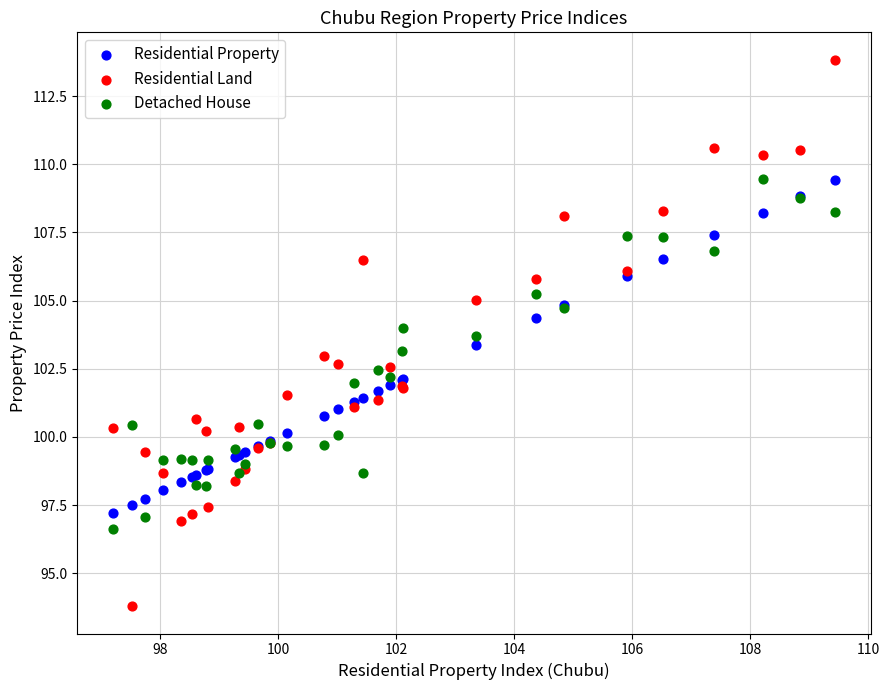

What are all the series names shown in the legend?

Residential Property, Residential Land, Detached House